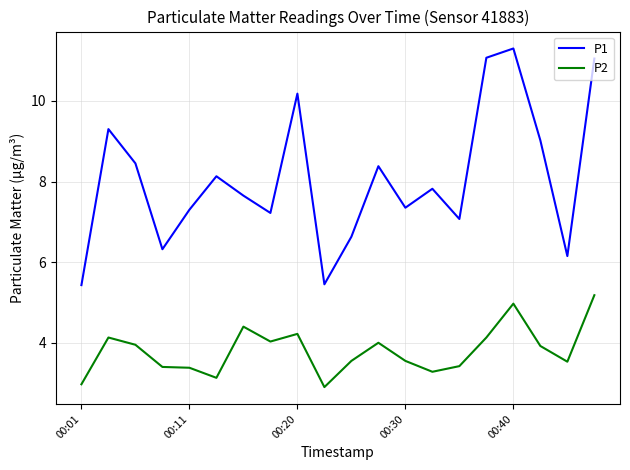

What is the difference between the maximum and minimum values in the P2 series?

2.3